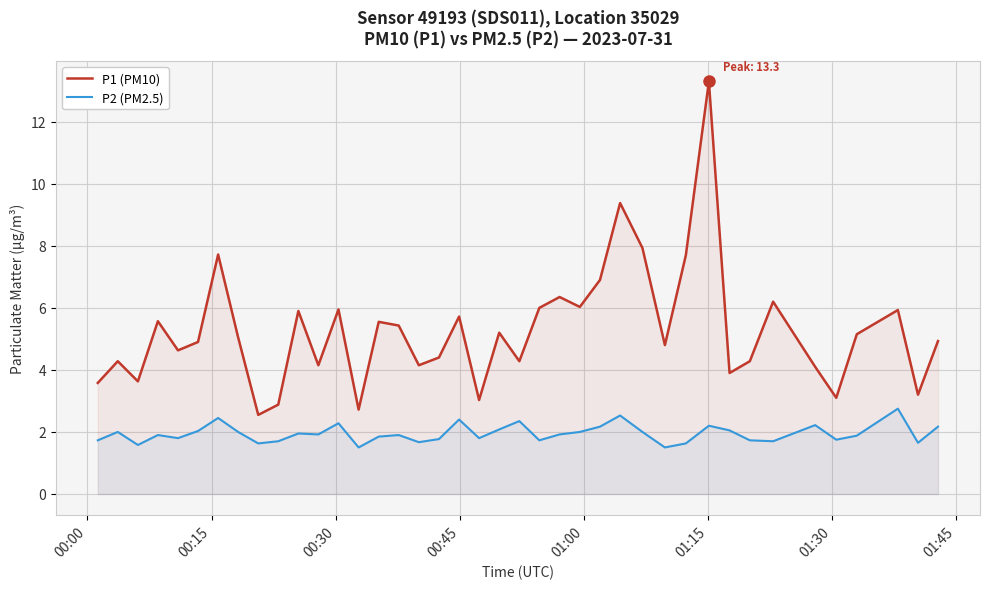

True or false: P1 (PM10) has more than 1 interior local peaks.

True